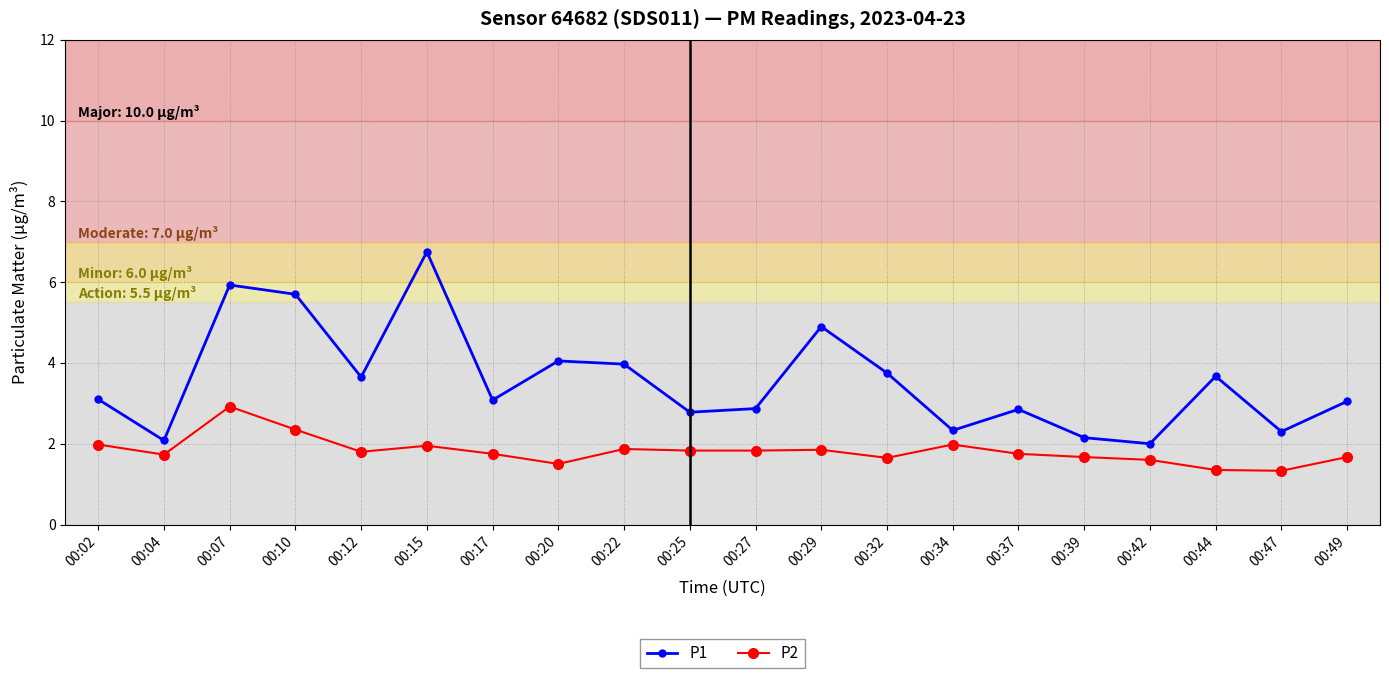

Which series changed the most between 00:27 and 00:34?

P1